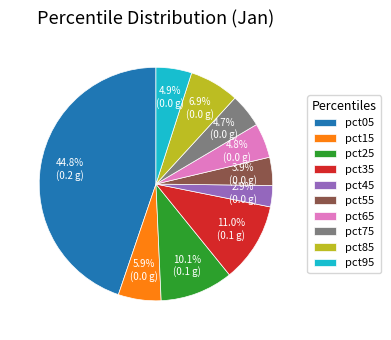

Is there any slice that represents more than half of the pie?

No